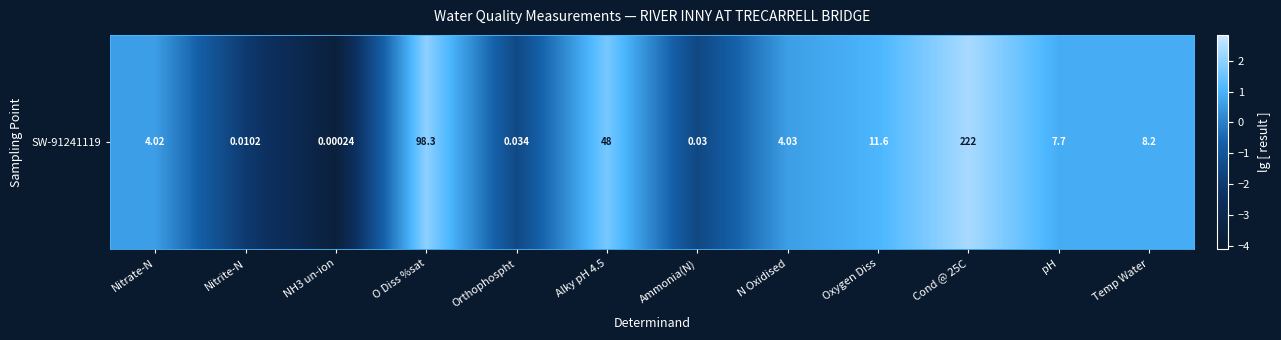

How many series are shown in this chart?

1